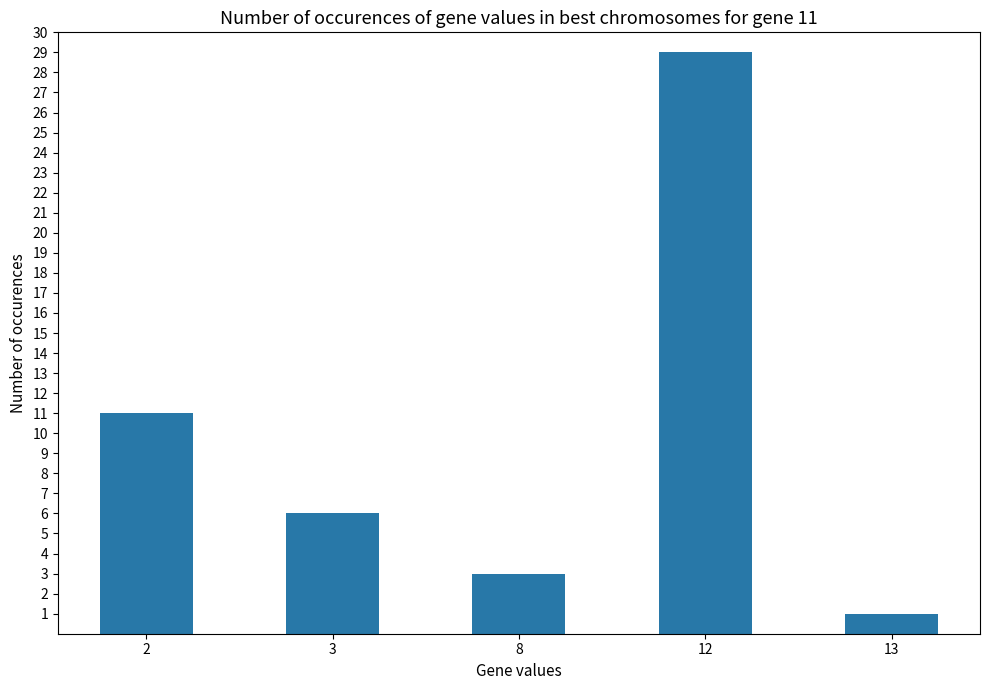

What is the difference between the maximum and minimum values?

28